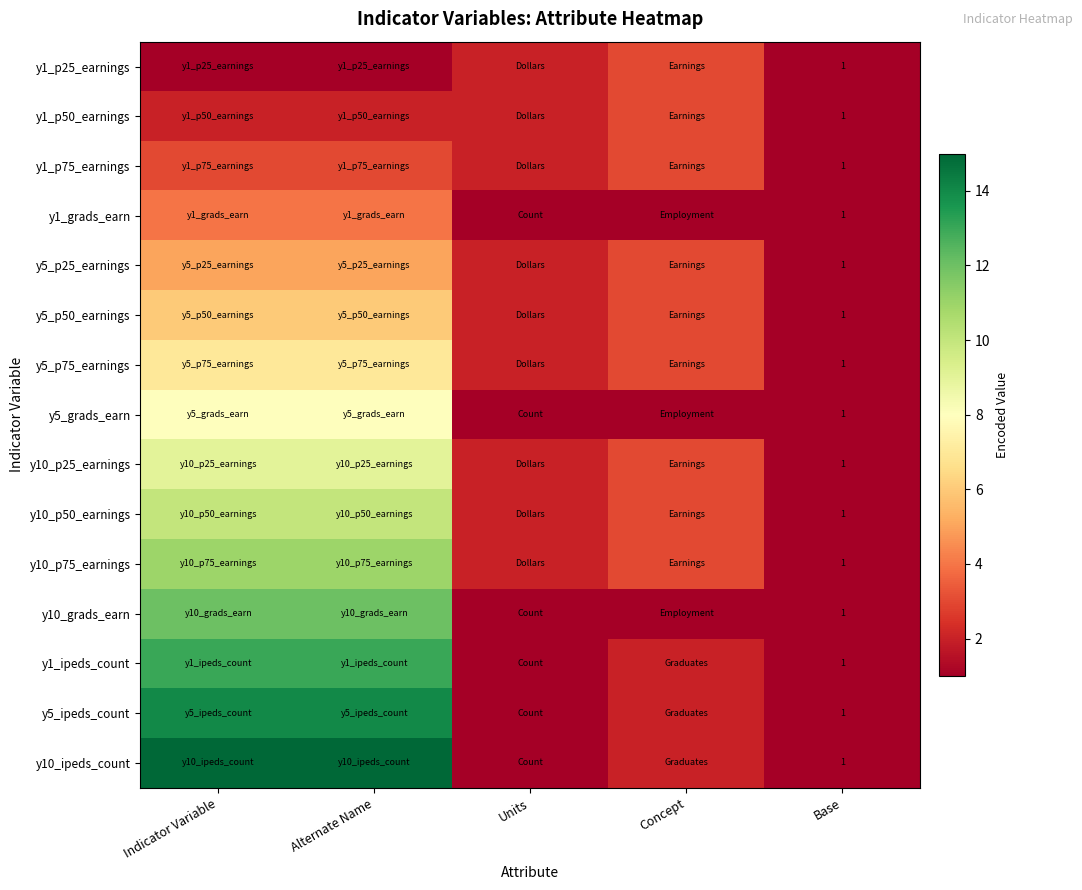

The y1_ipeds_count series shows 2 at Base. True or false?

False